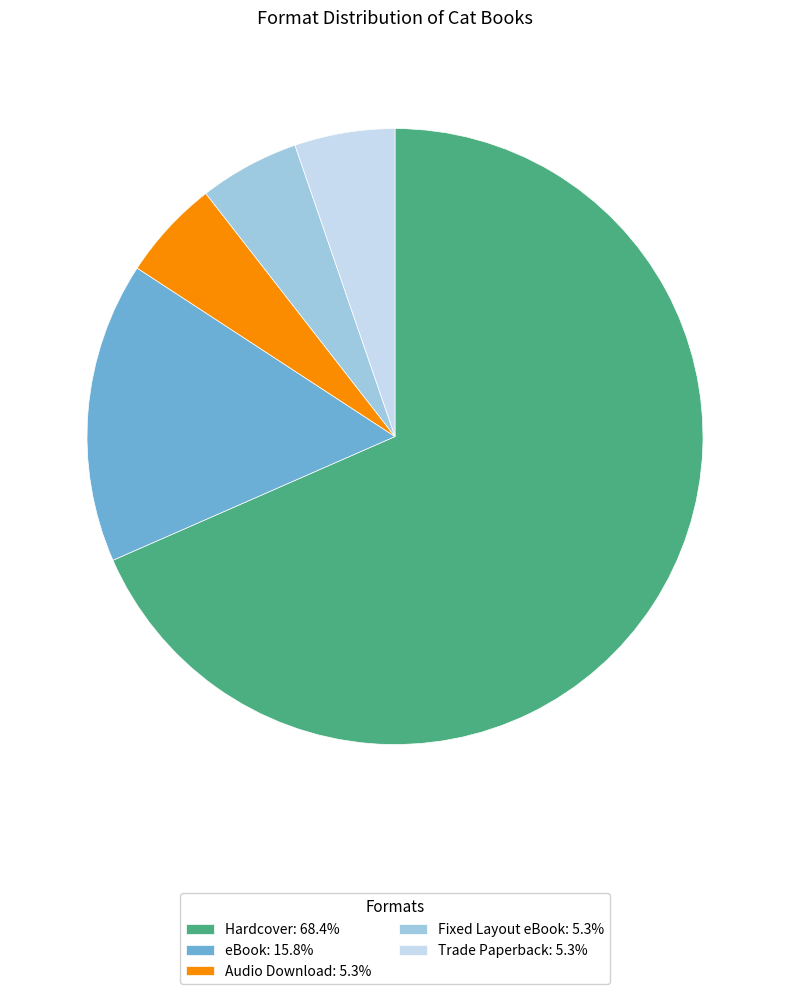

True or false: Audio Download accounts for 5% of the total.

True